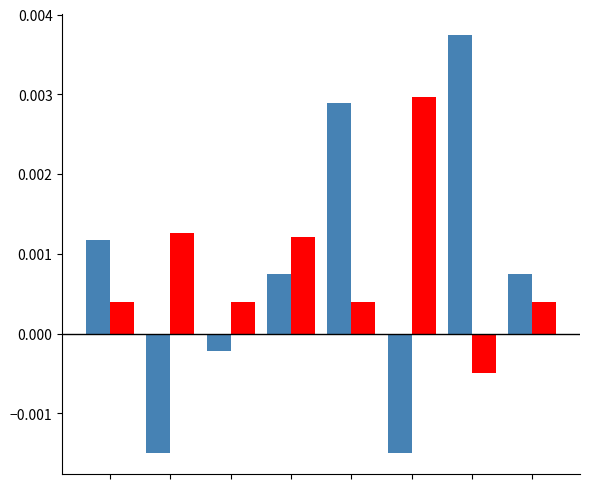

How many categories are shown in the chart?

8